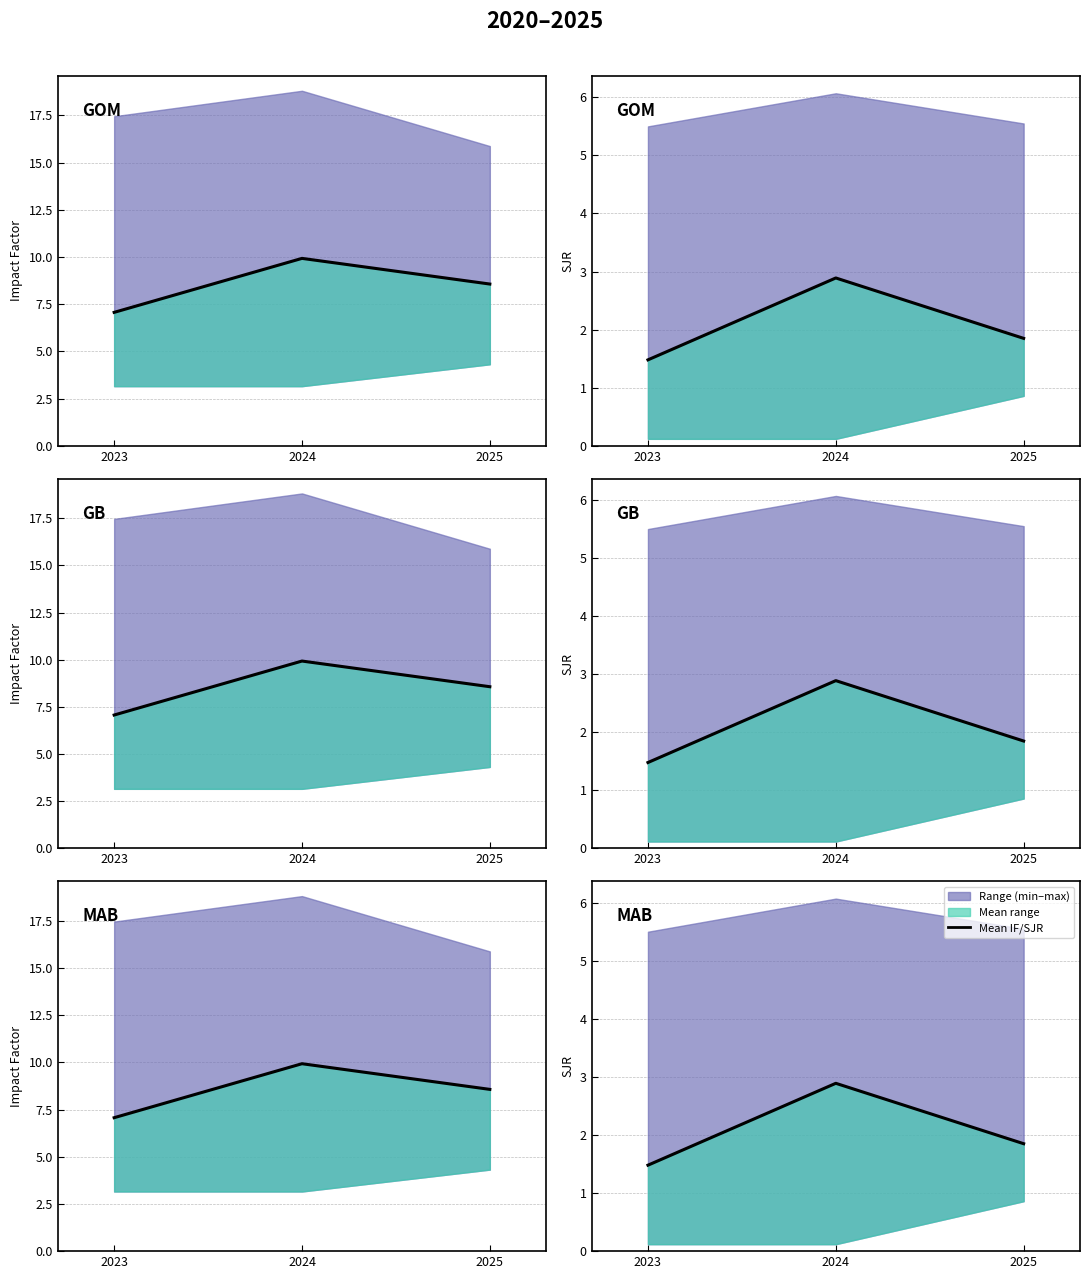

What is the sum of the values at 2025 and 2024?

4.7